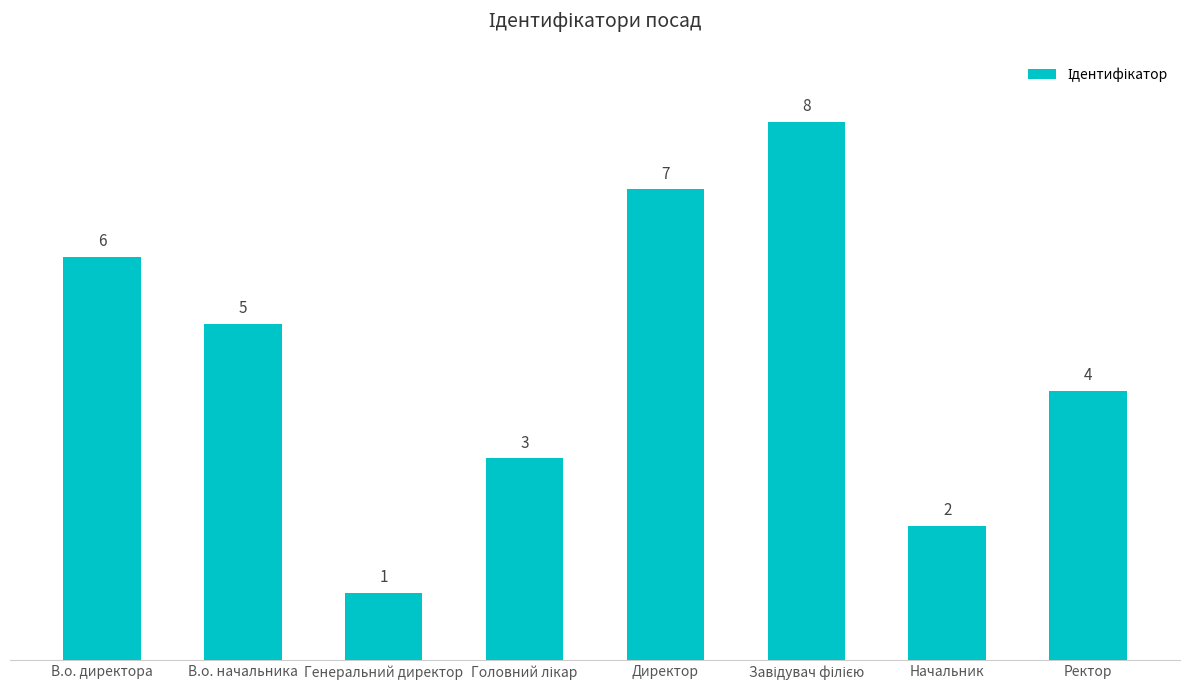

True or false: the data shows 6 at В.о. директора.

True